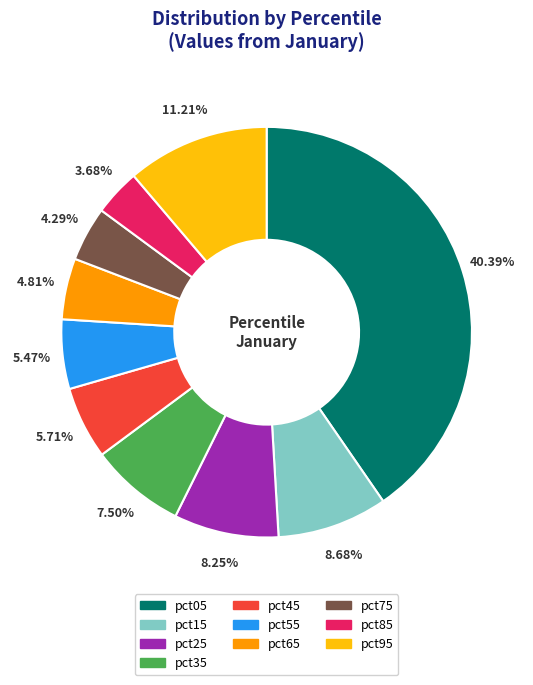

Which slice is the largest?

pct05